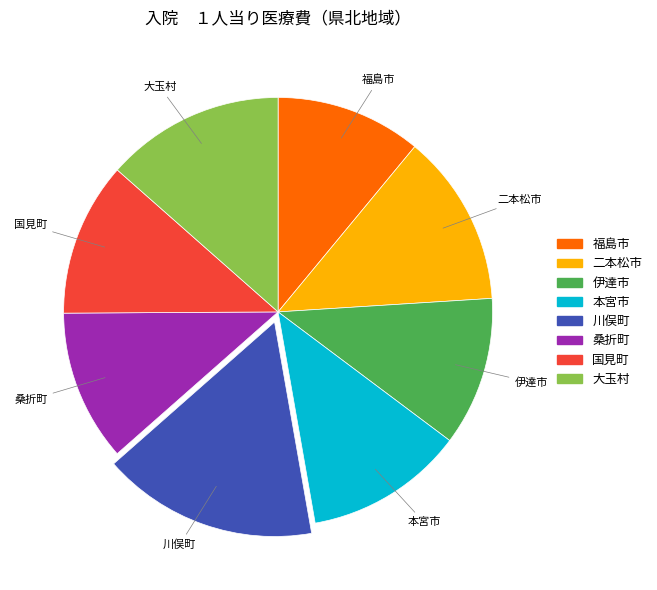

What is the ratio of the value at 国見町 to the value at 本宮市?

1.0